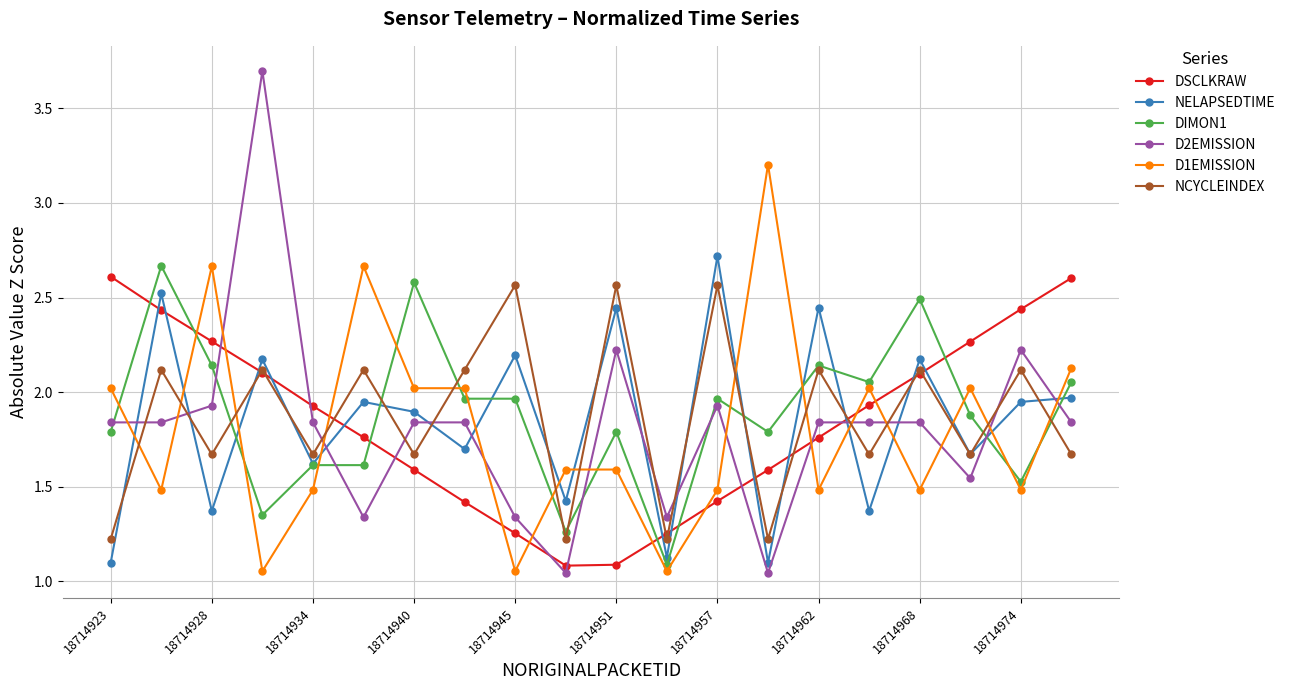

At how many categories does at least one series exceed 1?

20